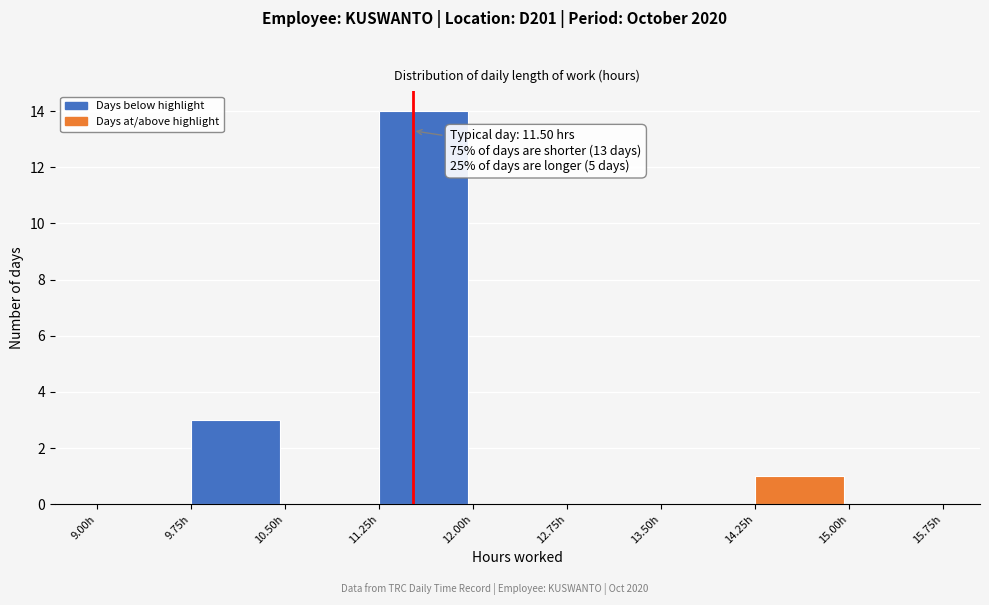

Which range on the x-axis has the tallest bar?

11.25 to 12.00